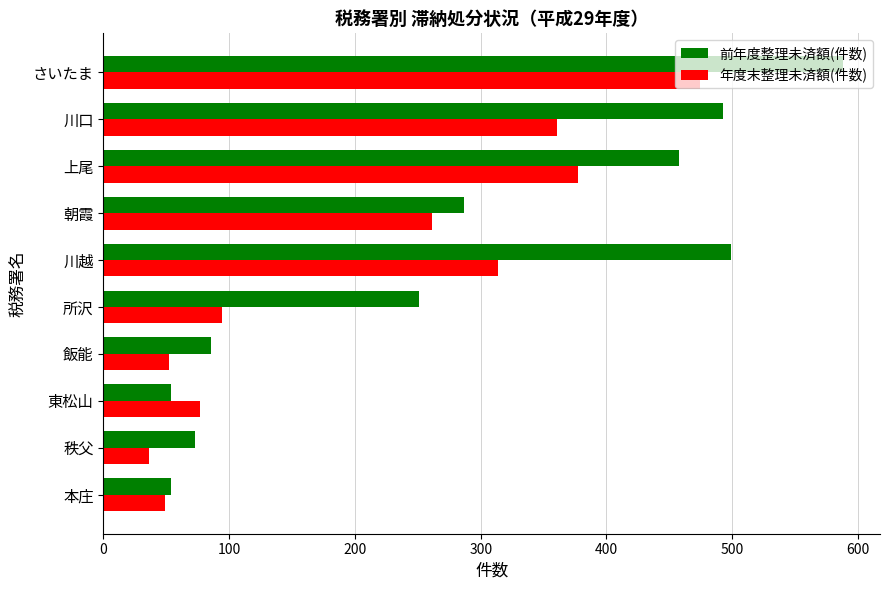

What is the average value of the 前年度整理未済額(件数) series?

284